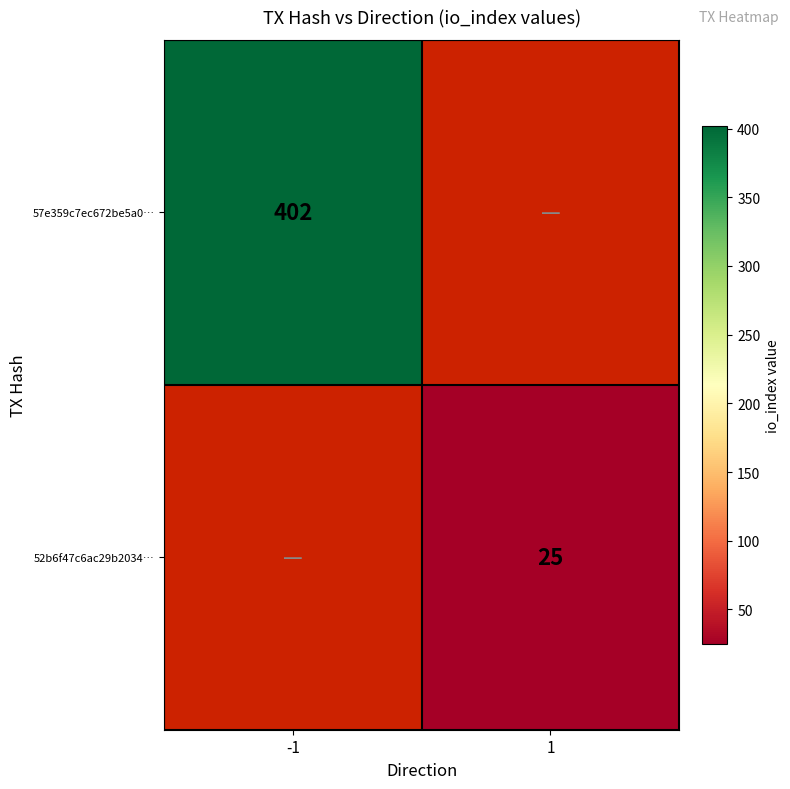

Is it true that 52b6f47c6ac29b2034… equals 36 at 1?

False